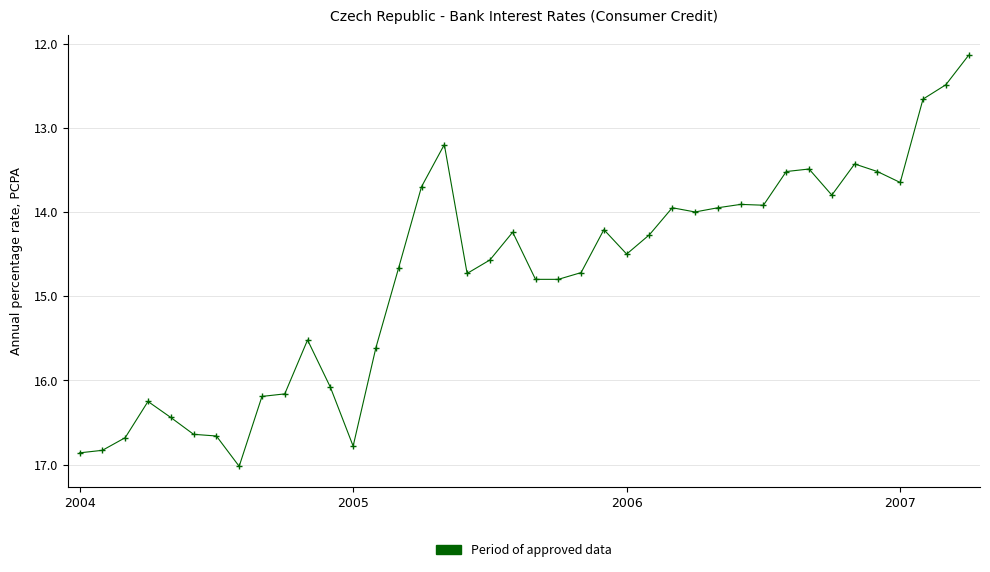

What is the minimum value shown in the chart?

12.1